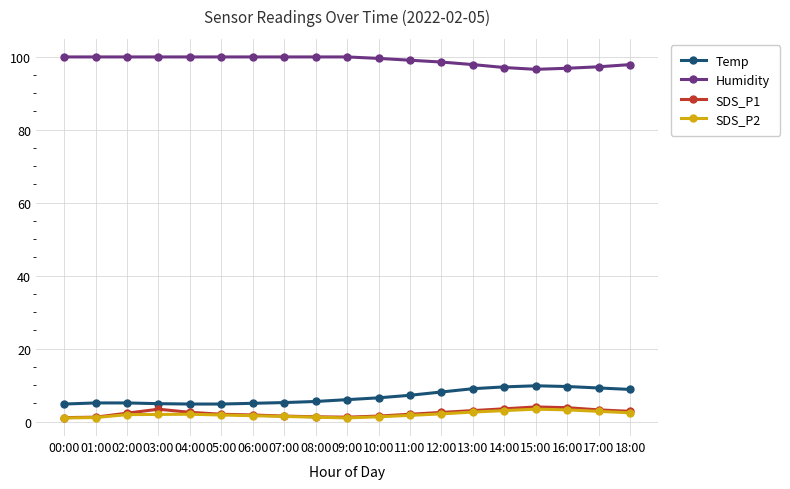

True or false: Humidity and SDS_P2 cross at least once.

False